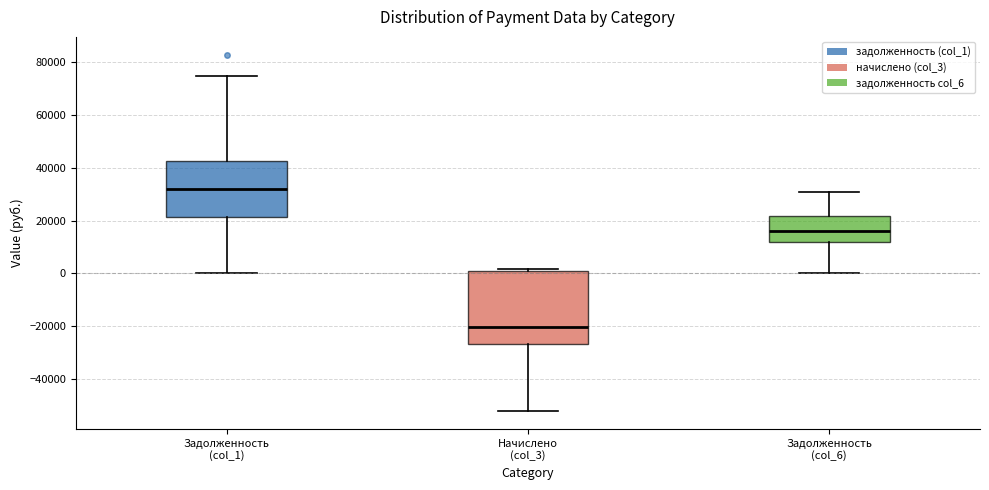

Which box is the tallest, from its lower edge to its upper edge?

Начислено (col_3)